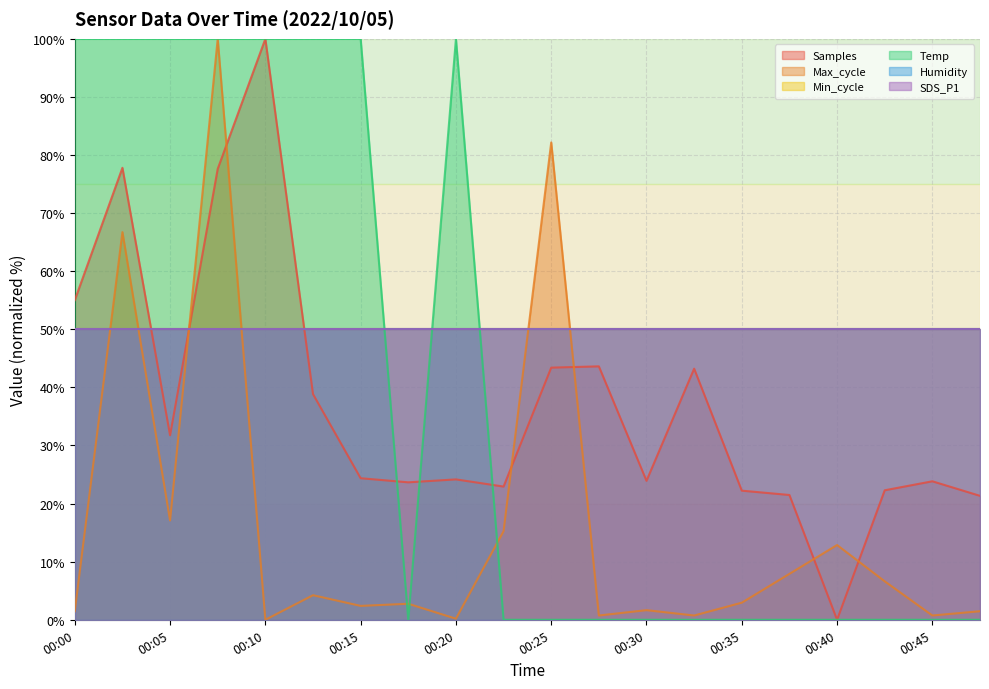

Does the chart display data point markers on the line(s)?

No